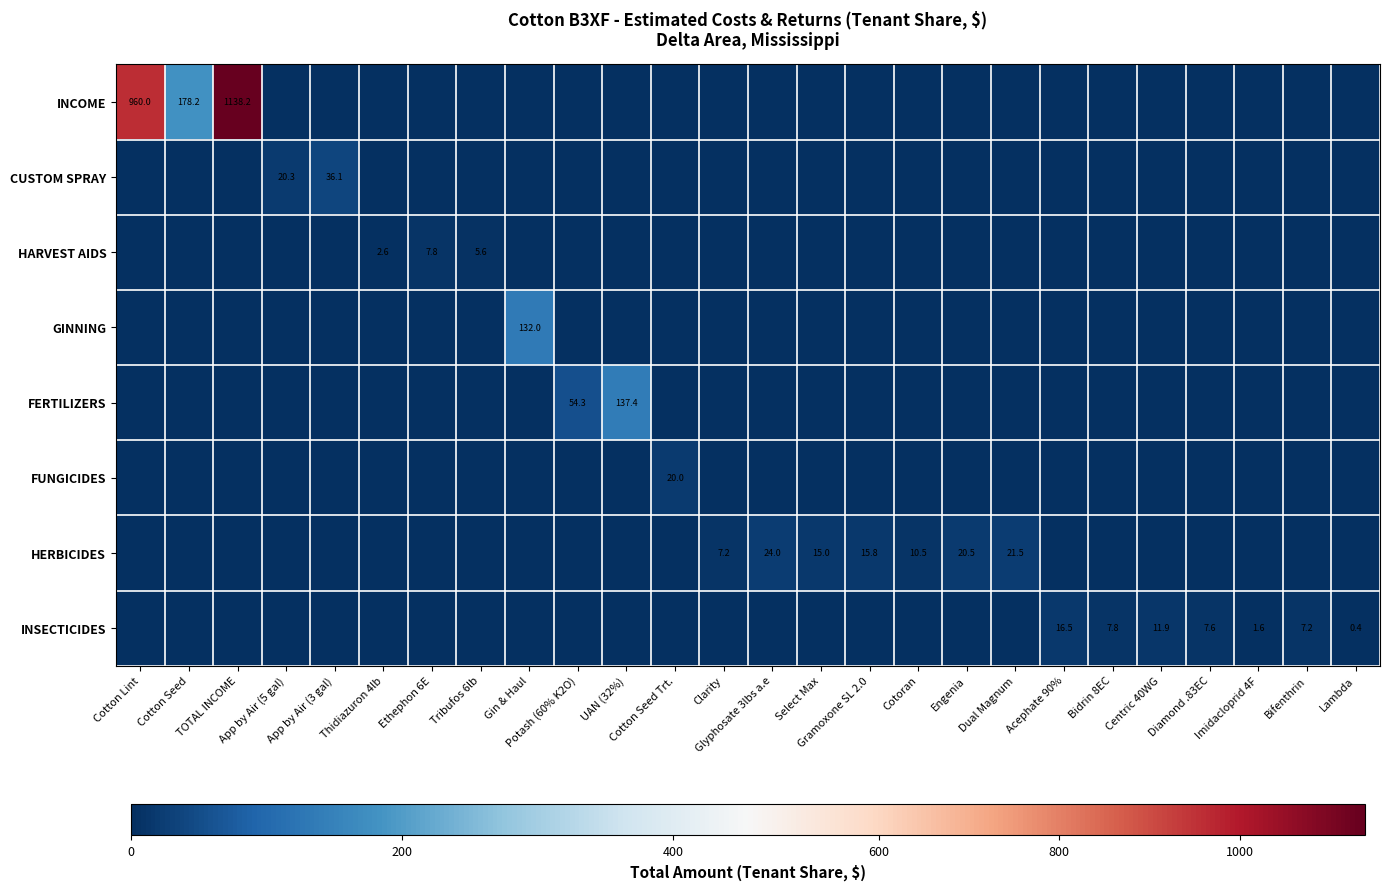

Count the number of data series in this chart.

8